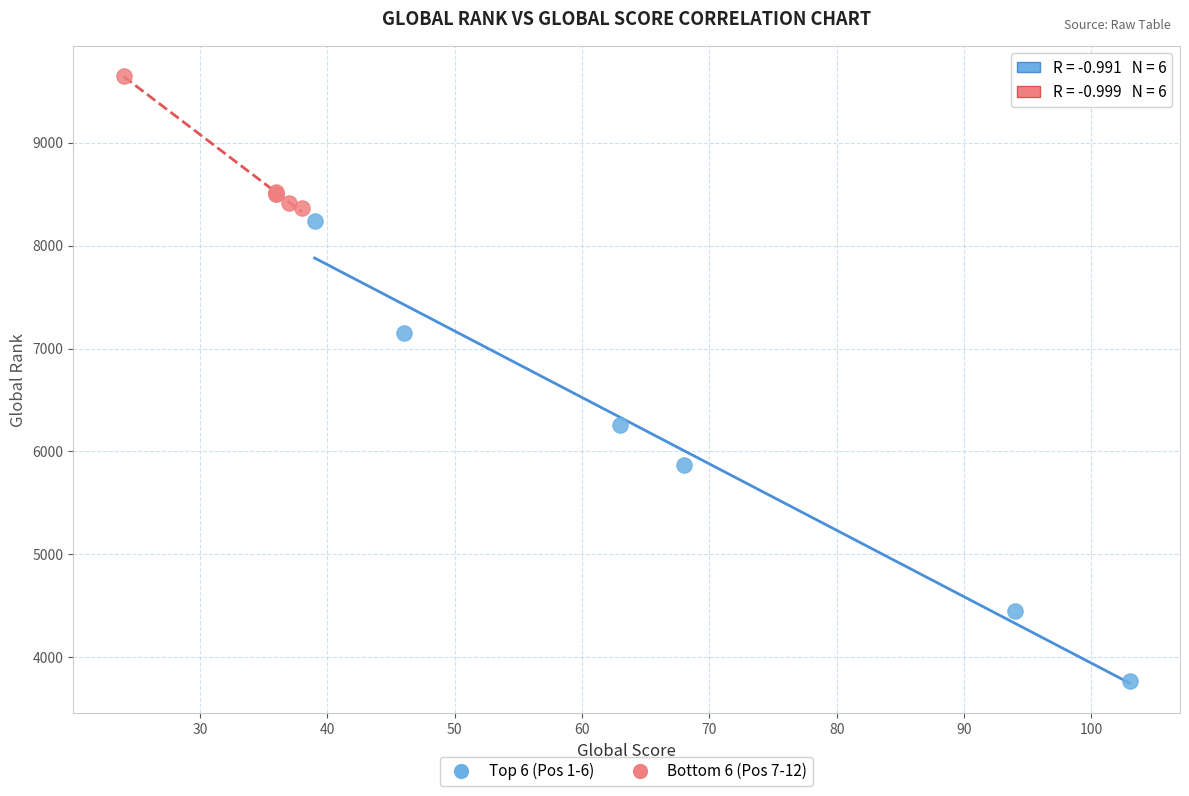

Which series has the largest Y range (max minus min)?

Top 6 (Pos 1-6)